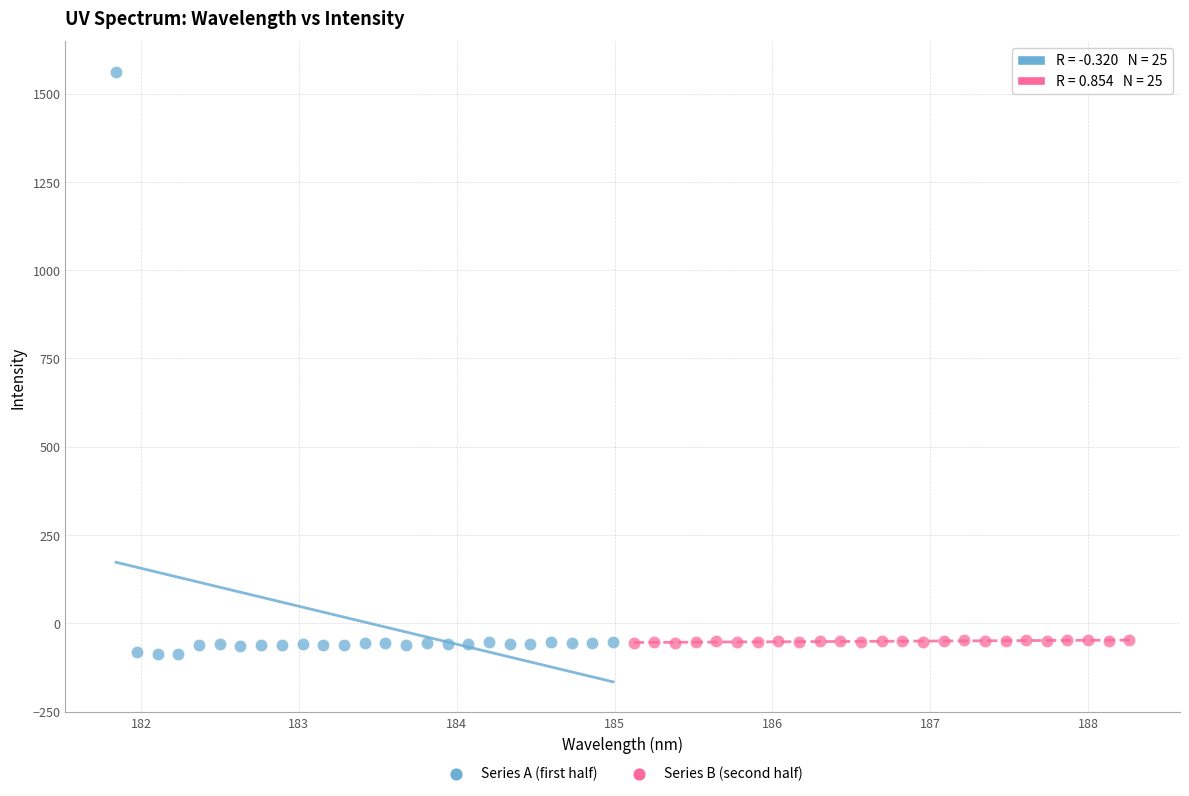

Which series reaches the maximum Y coordinate?

Series A (first half)